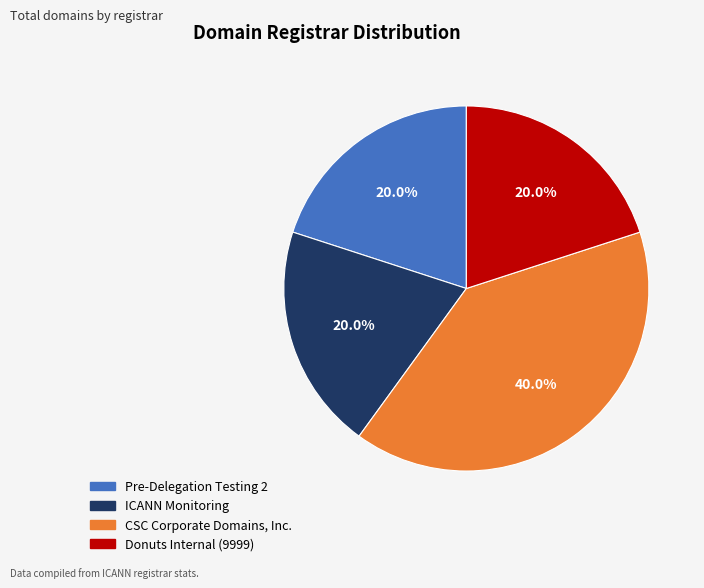

To the nearest percent, what is the average slice percentage?

25%